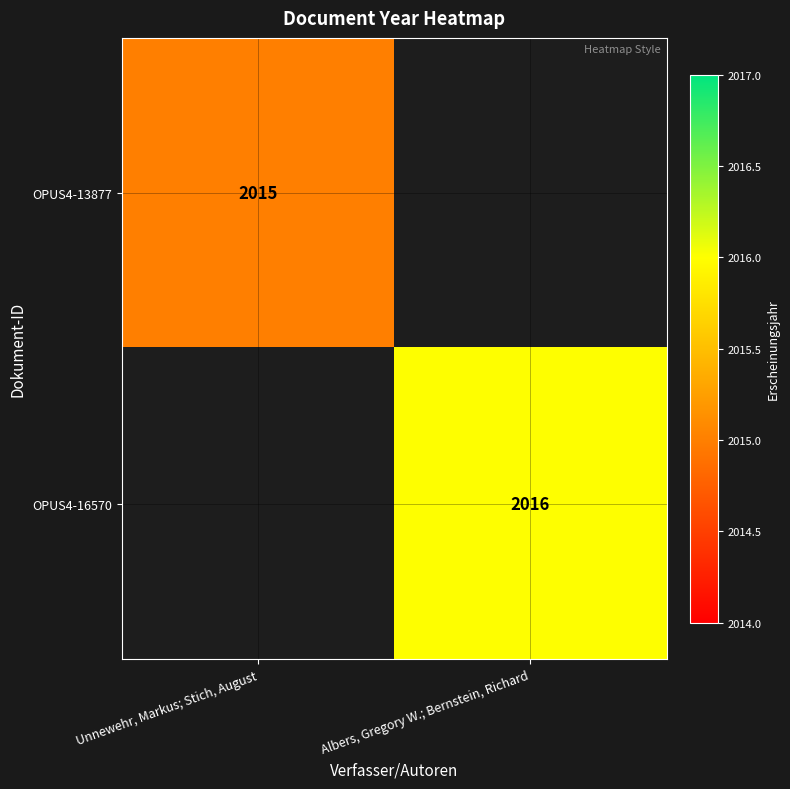

Is the value of OPUS4-13877 at Unnewehr, Markus; Stich, August greater than the value of OPUS4-16570 at Albers, Gregory W.; Bernstein, Richard?

No